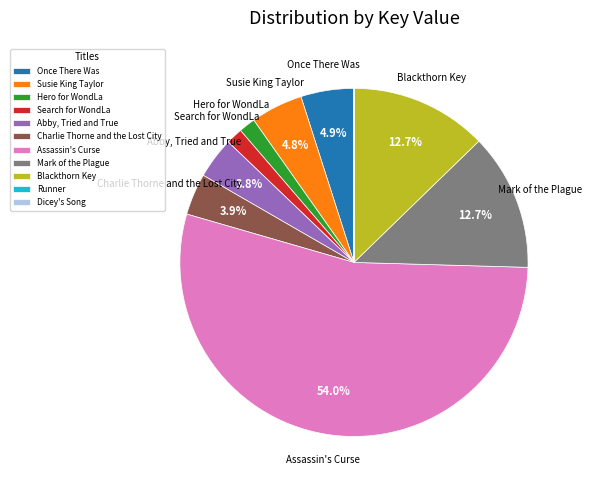

To the nearest percent, what is the average slice percentage?

9%